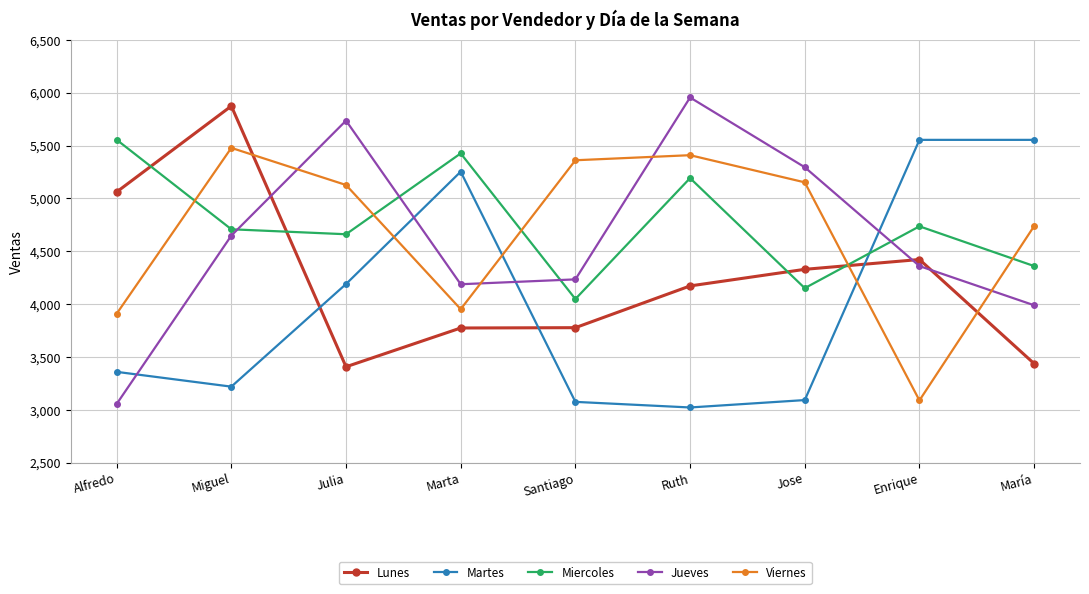

How many times do Viernes and Lunes cross each other?

3